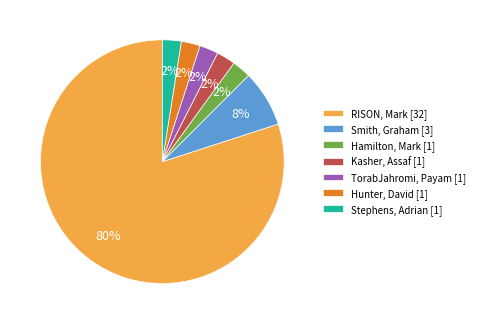

Is the sum of RISON, Mark [32] and Stephens, Adrian [1] greater than half?

Yes